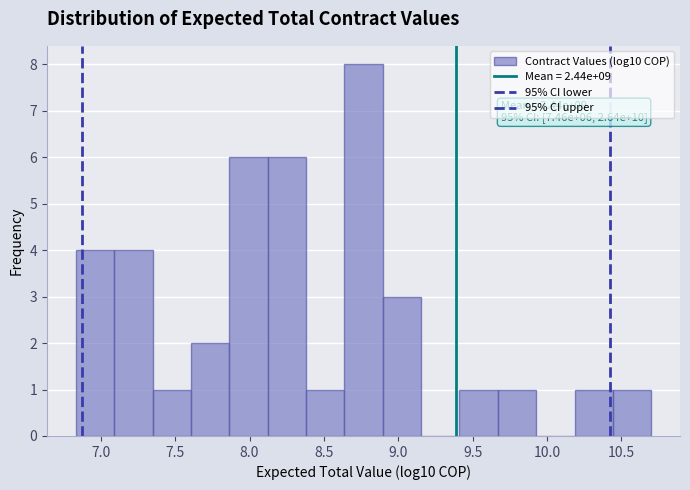

Which range on the x-axis has the tallest bar?

8.65 to 8.90